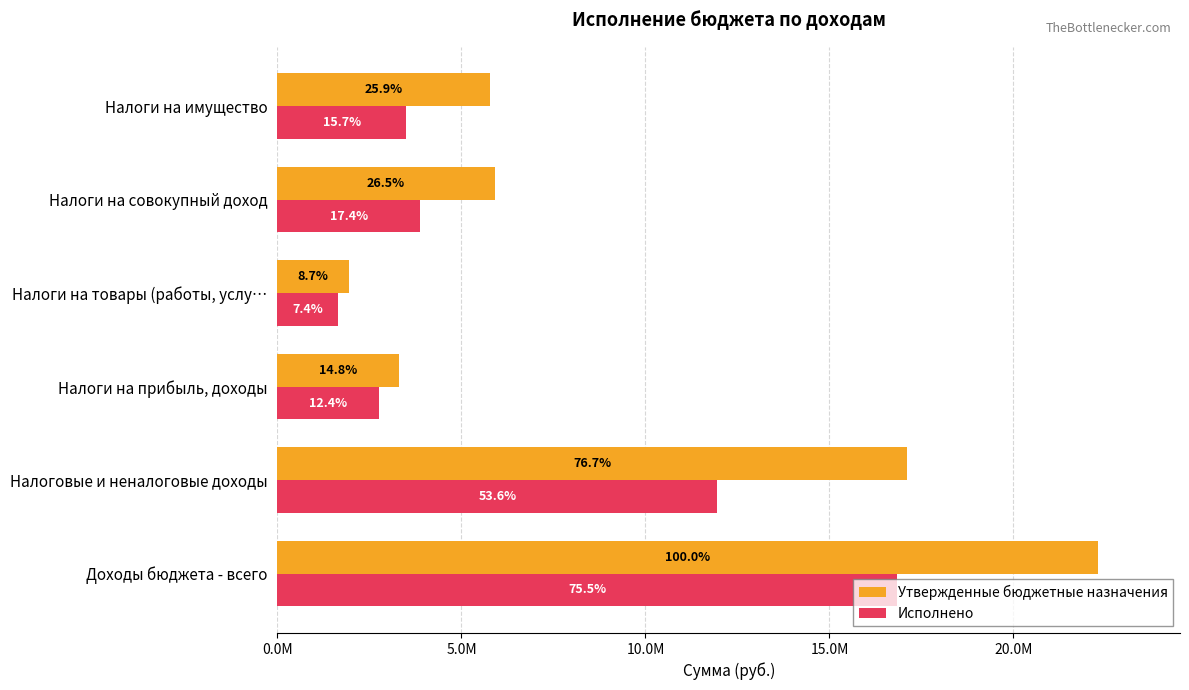

What are all the series names shown in the legend?

Утвержденные бюджетные назначения, Исполнено